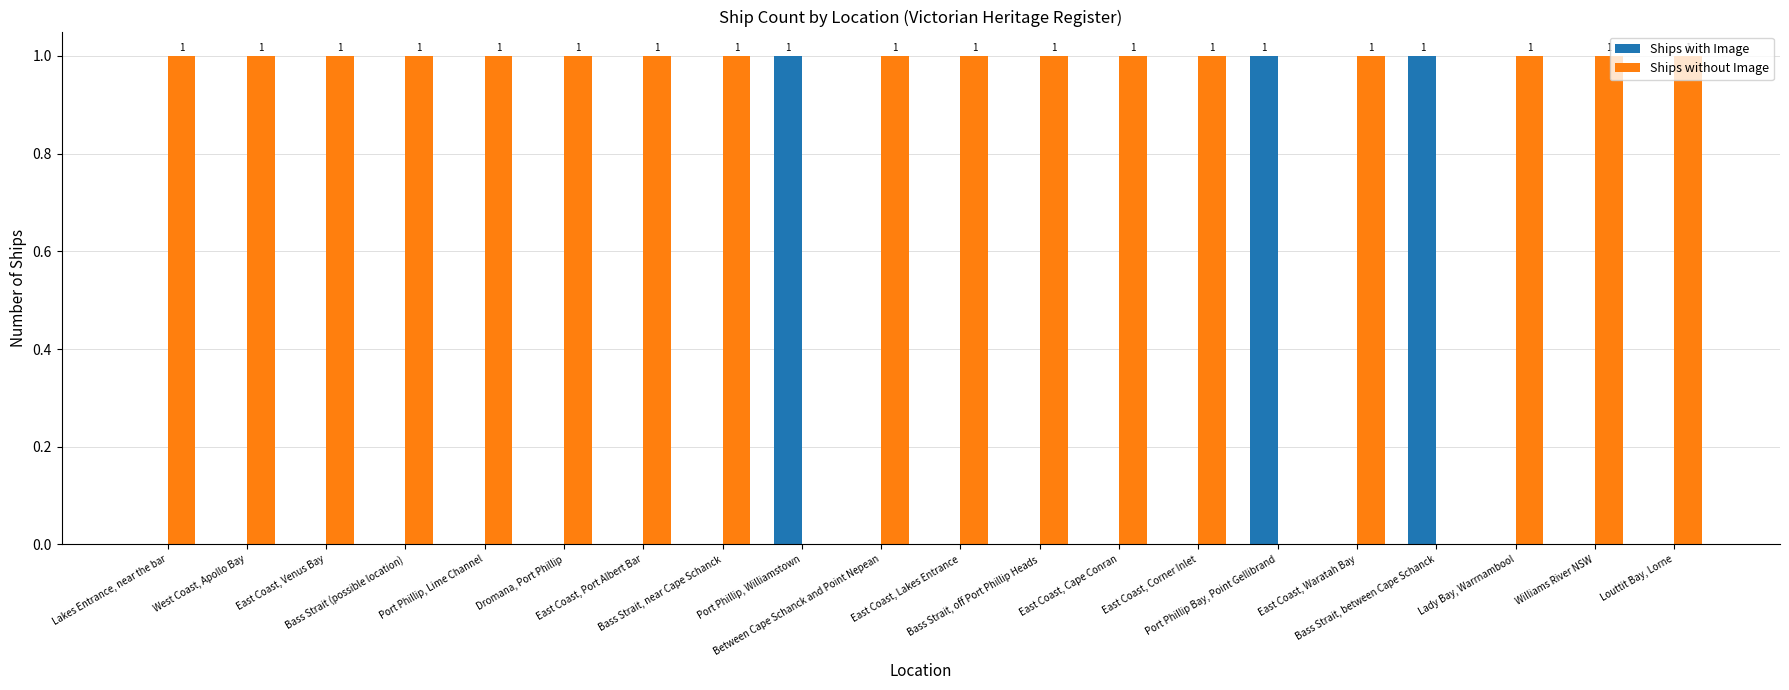

What is the spread (max minus min) of values at West Coast, Apollo Bay?

1